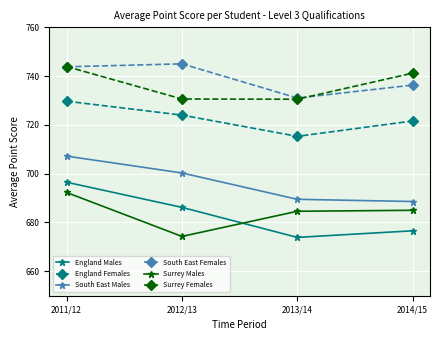

How many categories are shown in the chart?

4